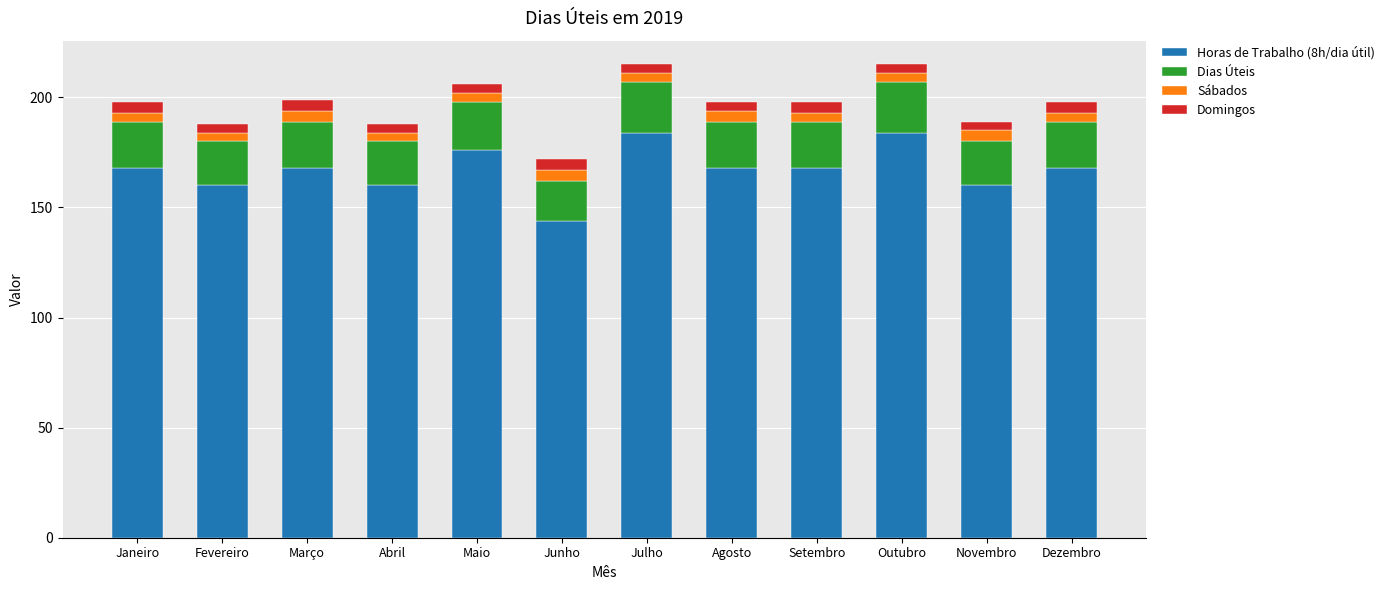

What is the highest value of the Horas de Trabalho (8h/dia útil) series?

184